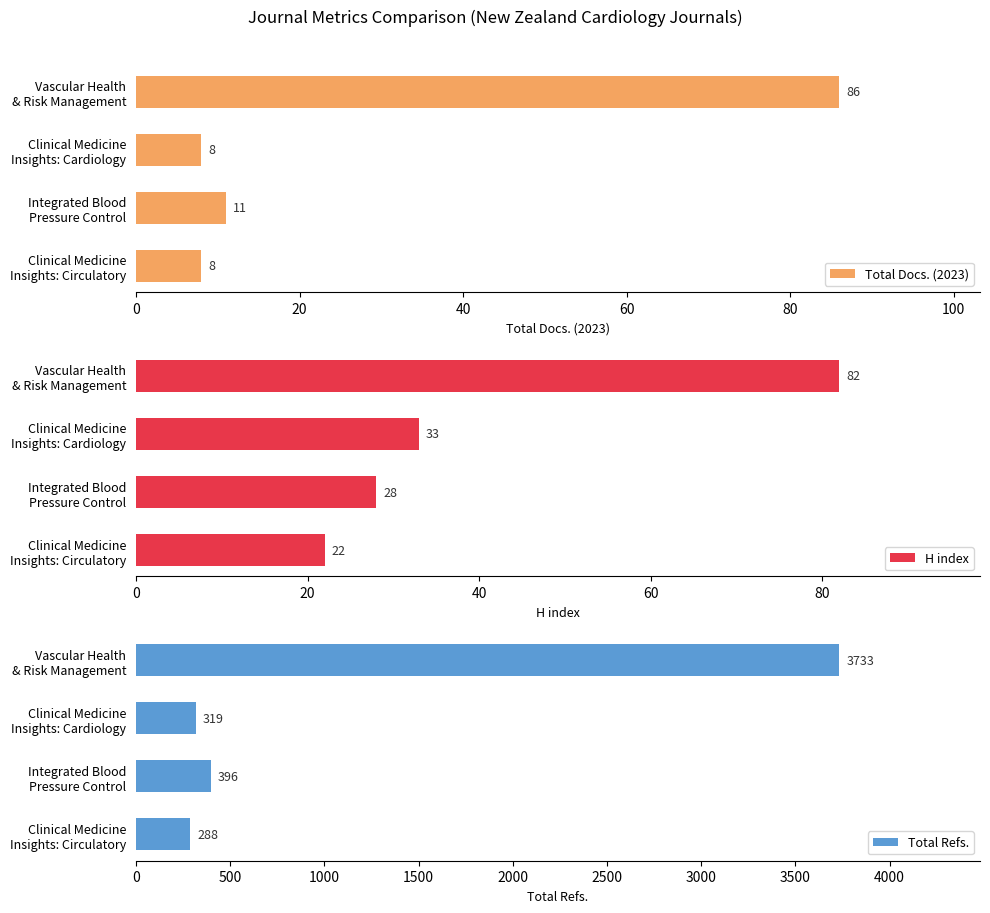

What is the average value of the Total Refs. series?

1184